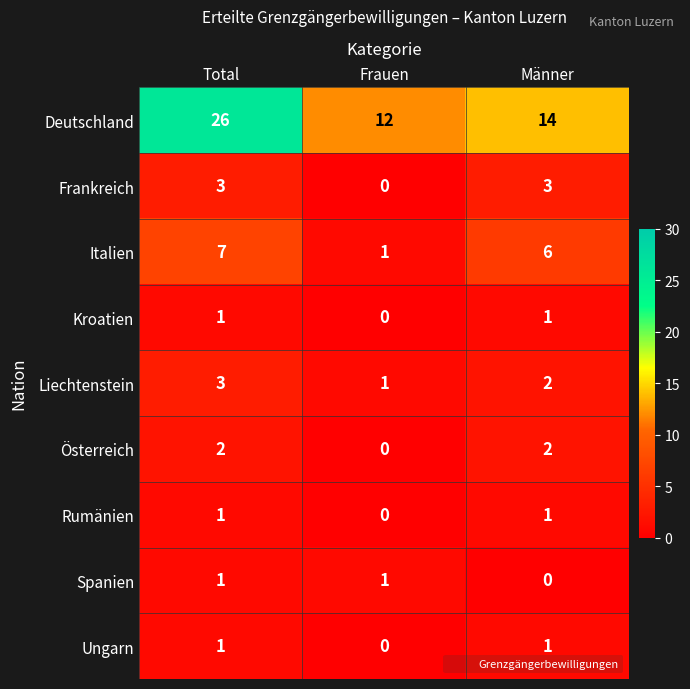

Which category has the highest value in the Liechtenstein series?

Total